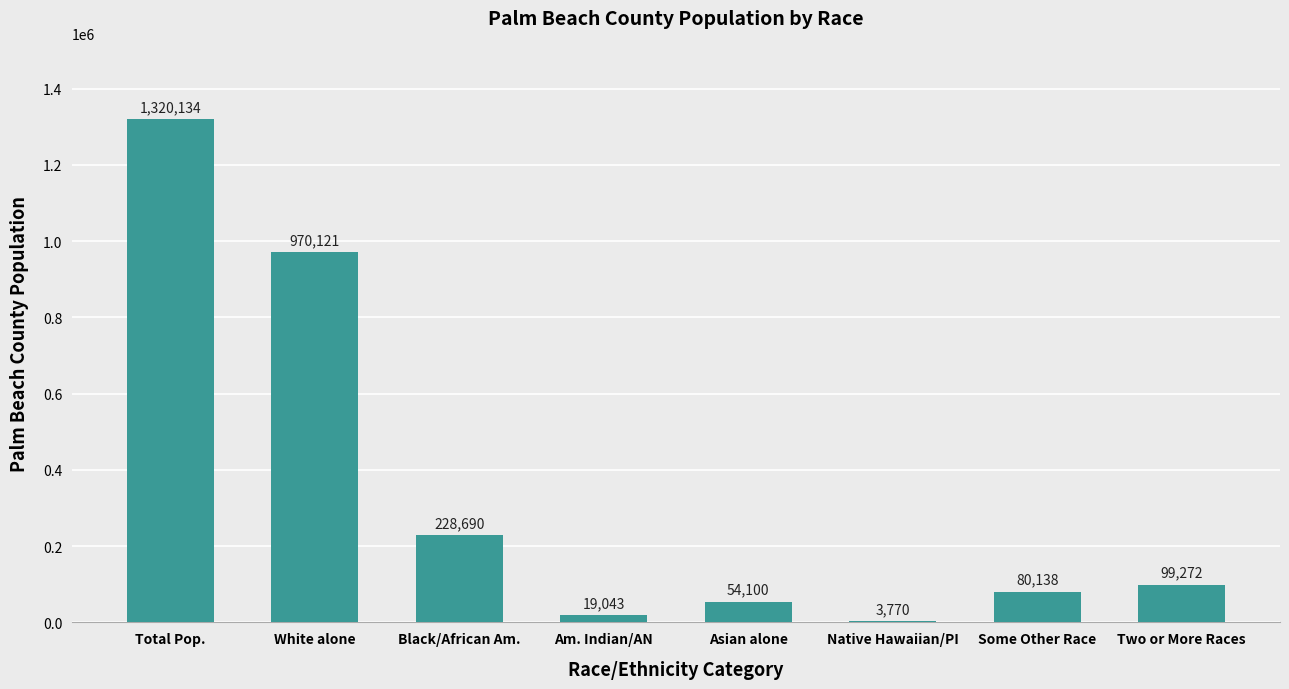

Are the bars horizontal?

No